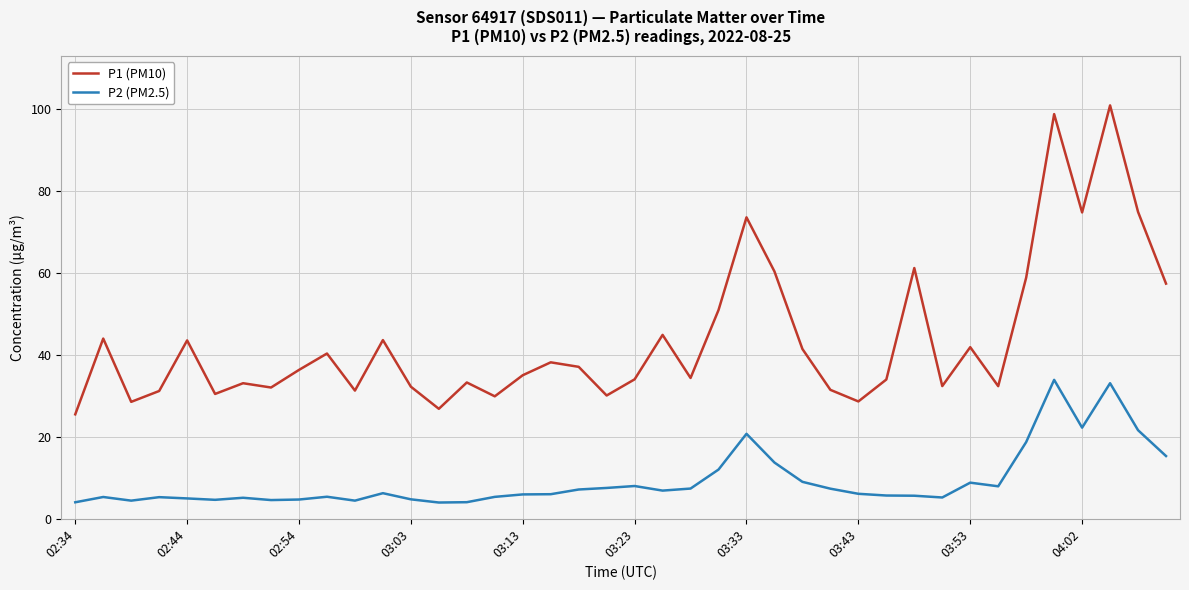

What are all the series names shown in the legend?

P1 (PM10), P2 (PM2.5)